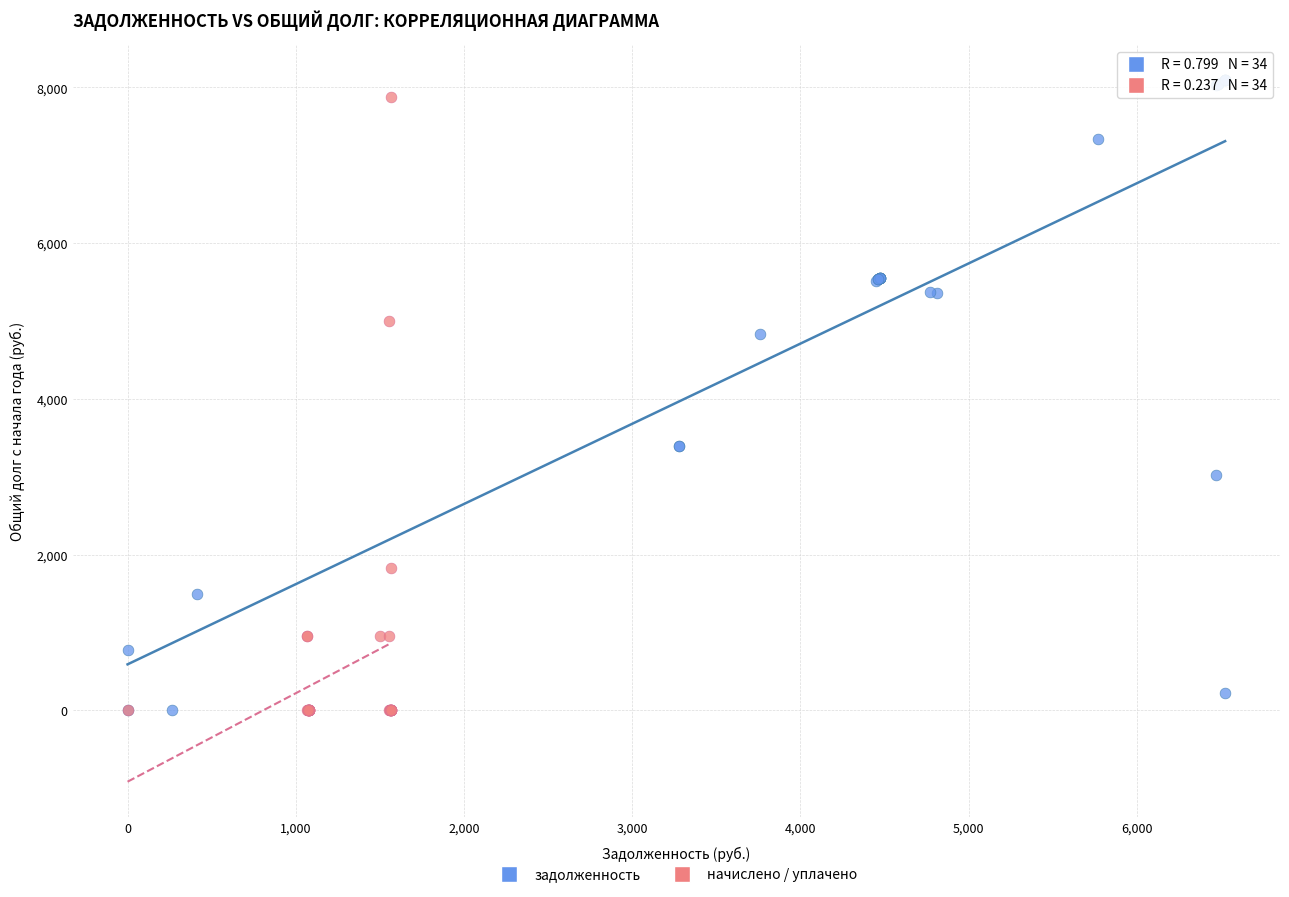

Which series has the largest Y range (max minus min)?

задолженность